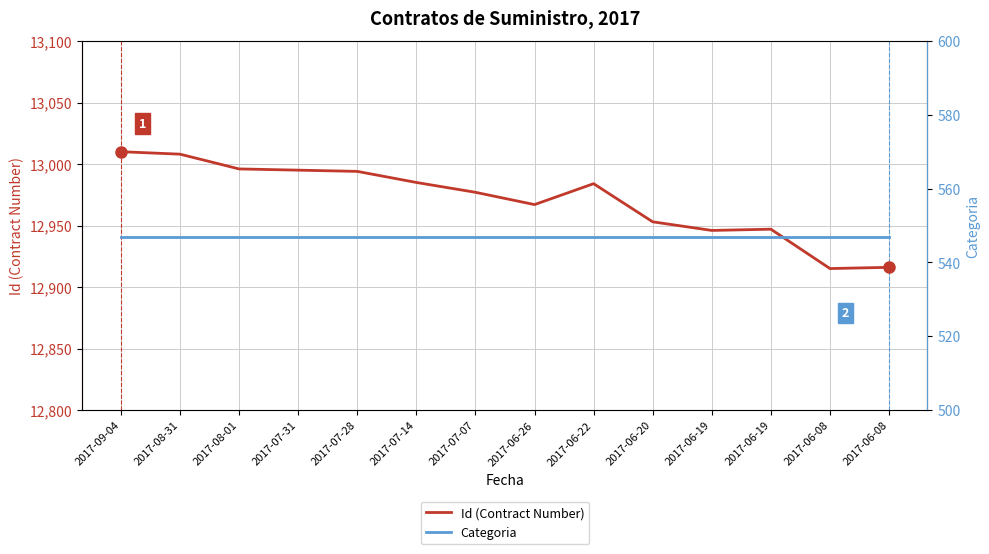

What is the sum of the Categoria values at 2017-08-01 and 2017-06-19?

1094